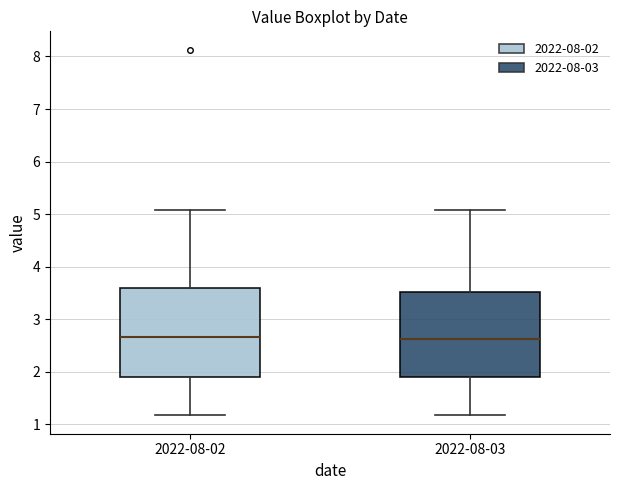

Where does the upper whisker of the box for 2022-08-03 end on the y-axis? The values are not printed on the chart, so give them approximately, as read against the axis.

5.1